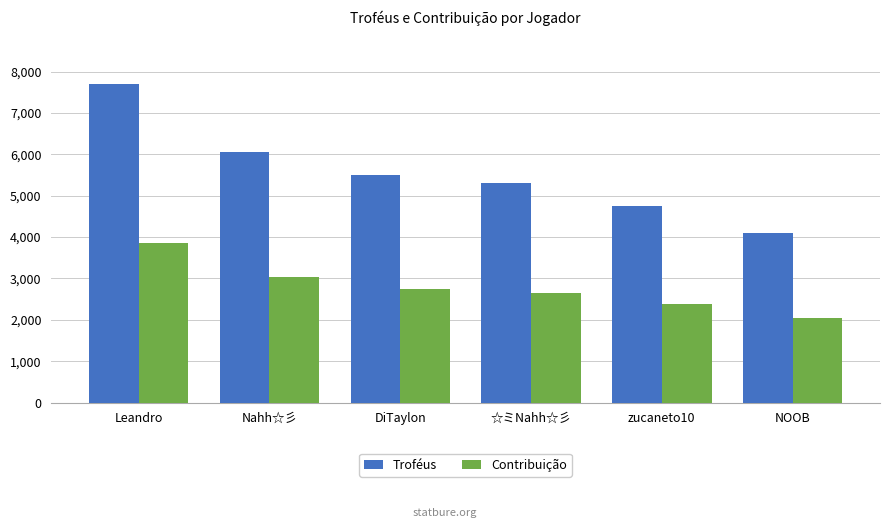

What is the sum of the Contribuição values at zucaneto10 and ☆ミNahh☆彡?

5023